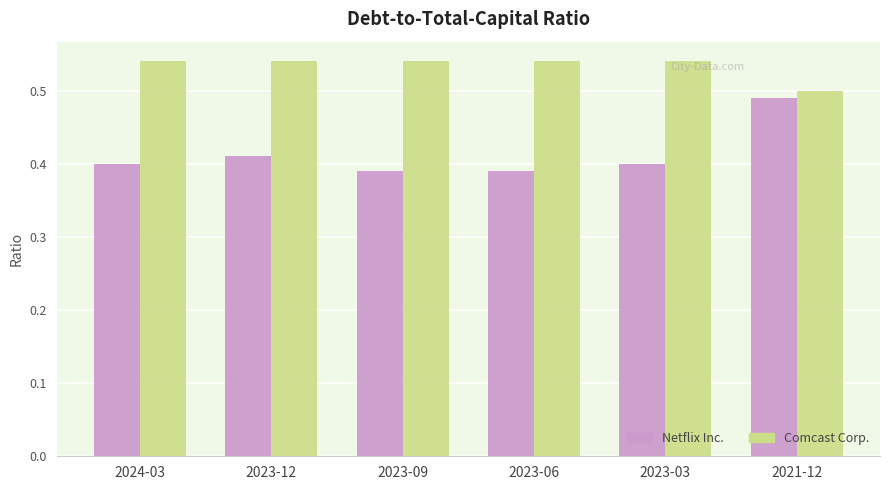

The value of Comcast Corp. at 2023-06 is 0.7. True or false?

False